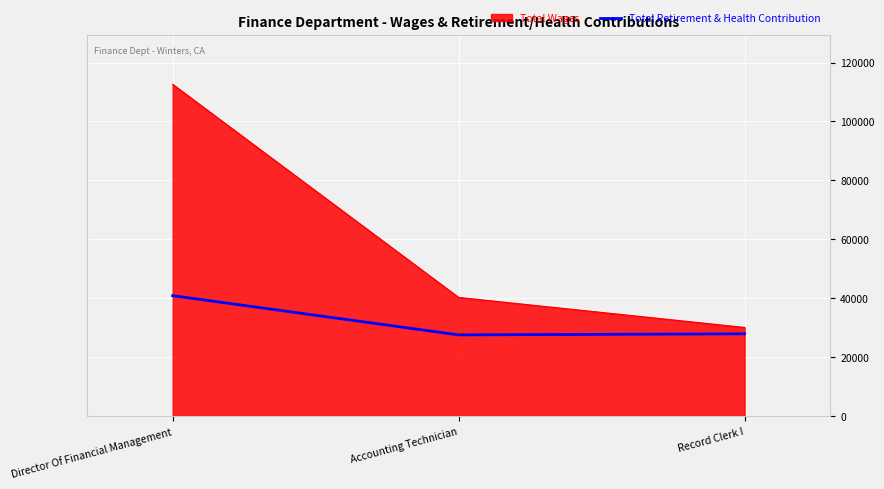

How many series are shown in this chart?

2